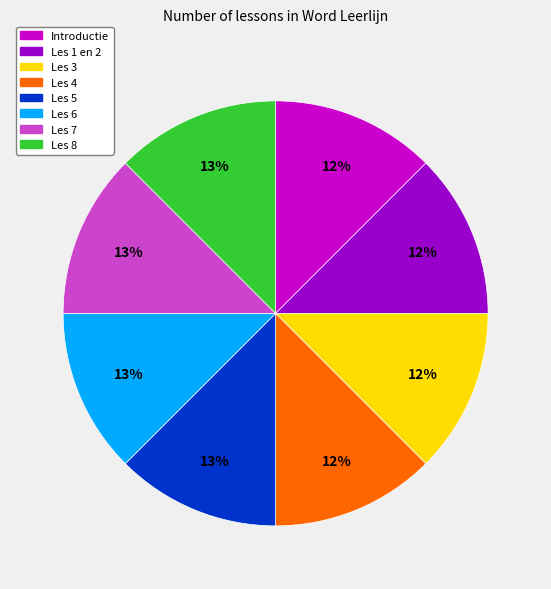

How many slices are in this pie chart?

8